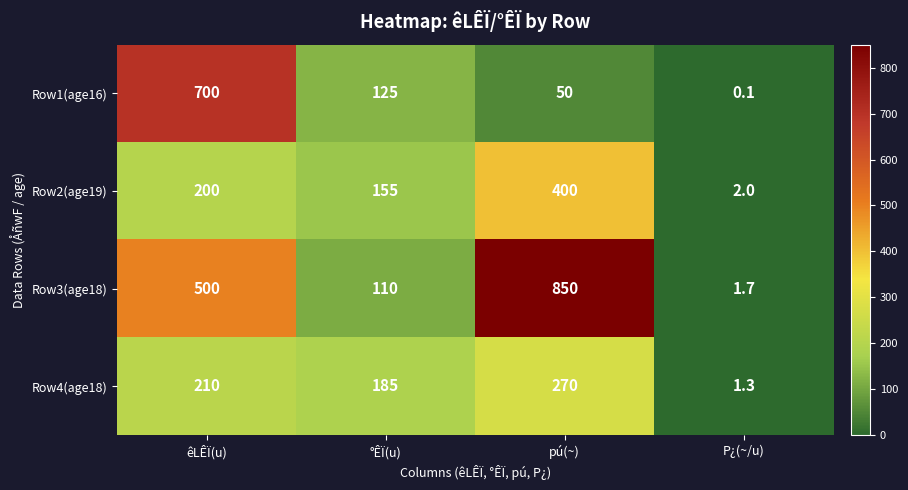

What is the minimum value shown in the chart?

0.1